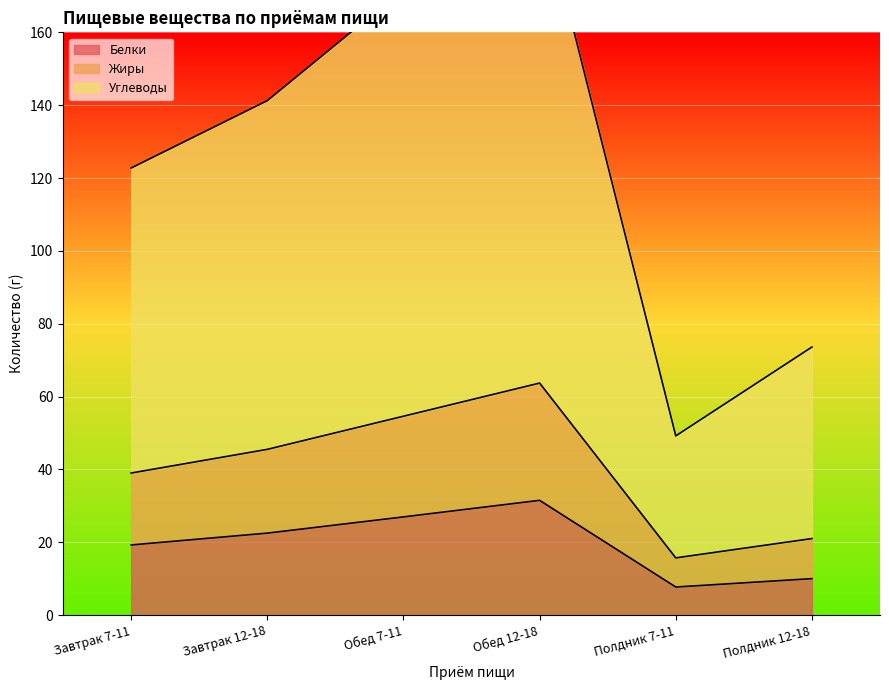

Read the Углеводы value at Полдник 12-18.

73.6